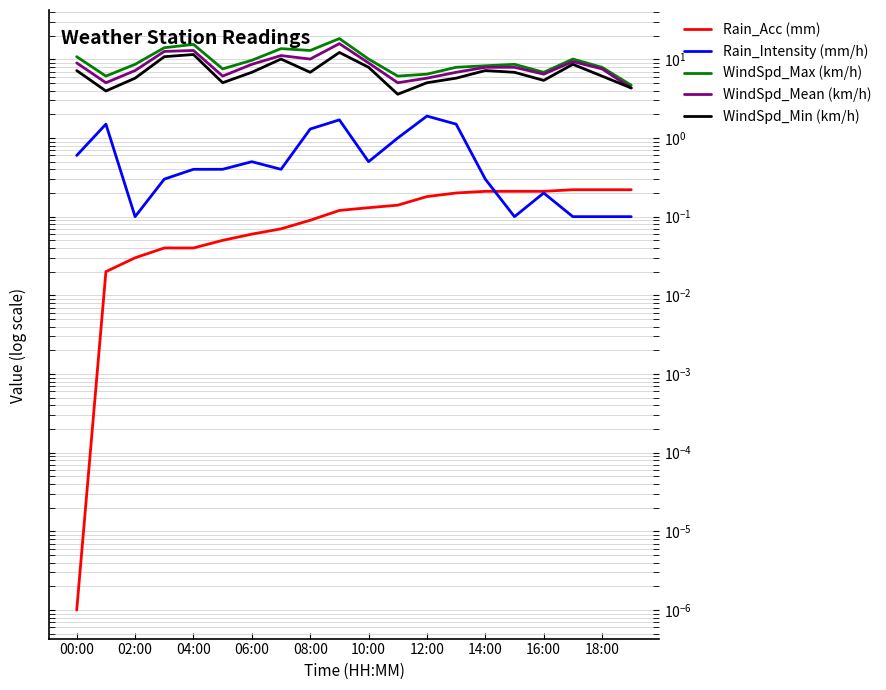

Which series changed the most between 11 and 13?

WindSpd_Min (km/h)